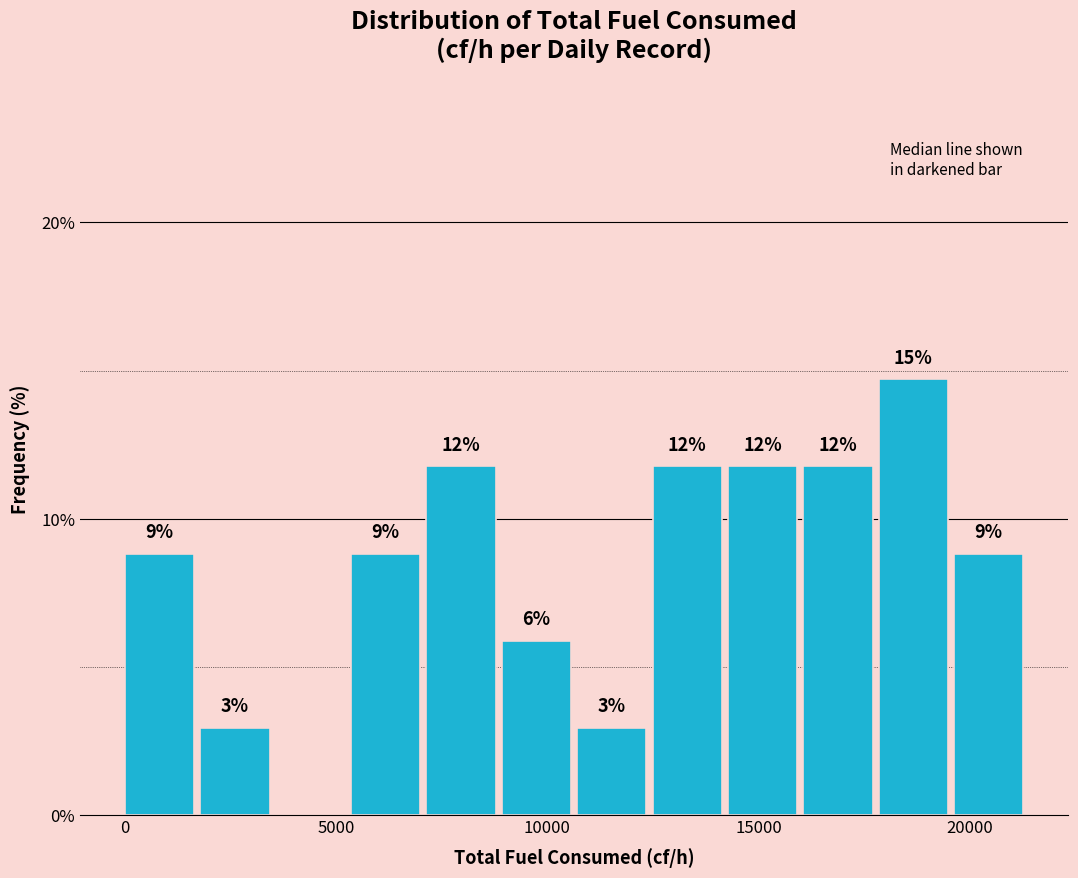

Around what value on the x-axis is the tallest bar? Give the approximate position of its centre, as read against the axis.

18500